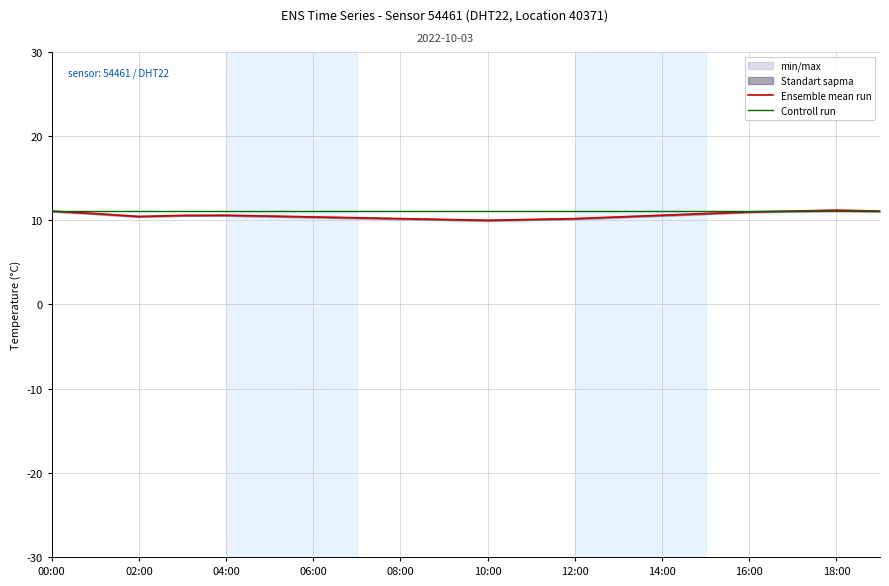

Is it true that Ensemble mean run equals 10.4 at 02:00?

True